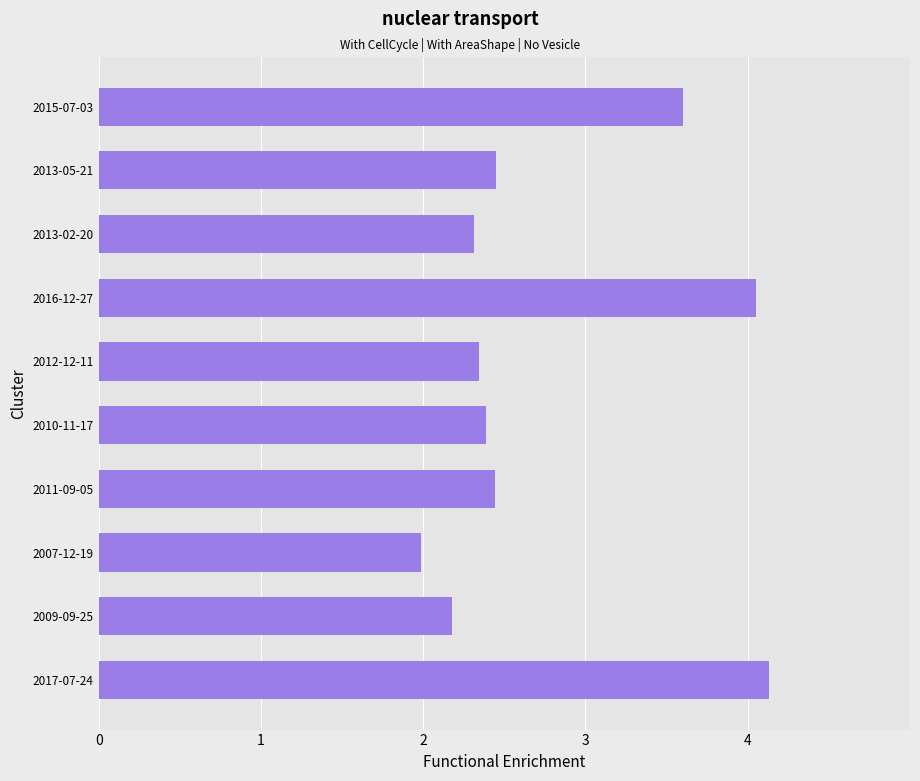

Reading top to bottom, transcribe all the data shown in this chart.

3.6	2.4	2.3	4.1	2.3	2.4	2.4	2.0	2.2	4.1